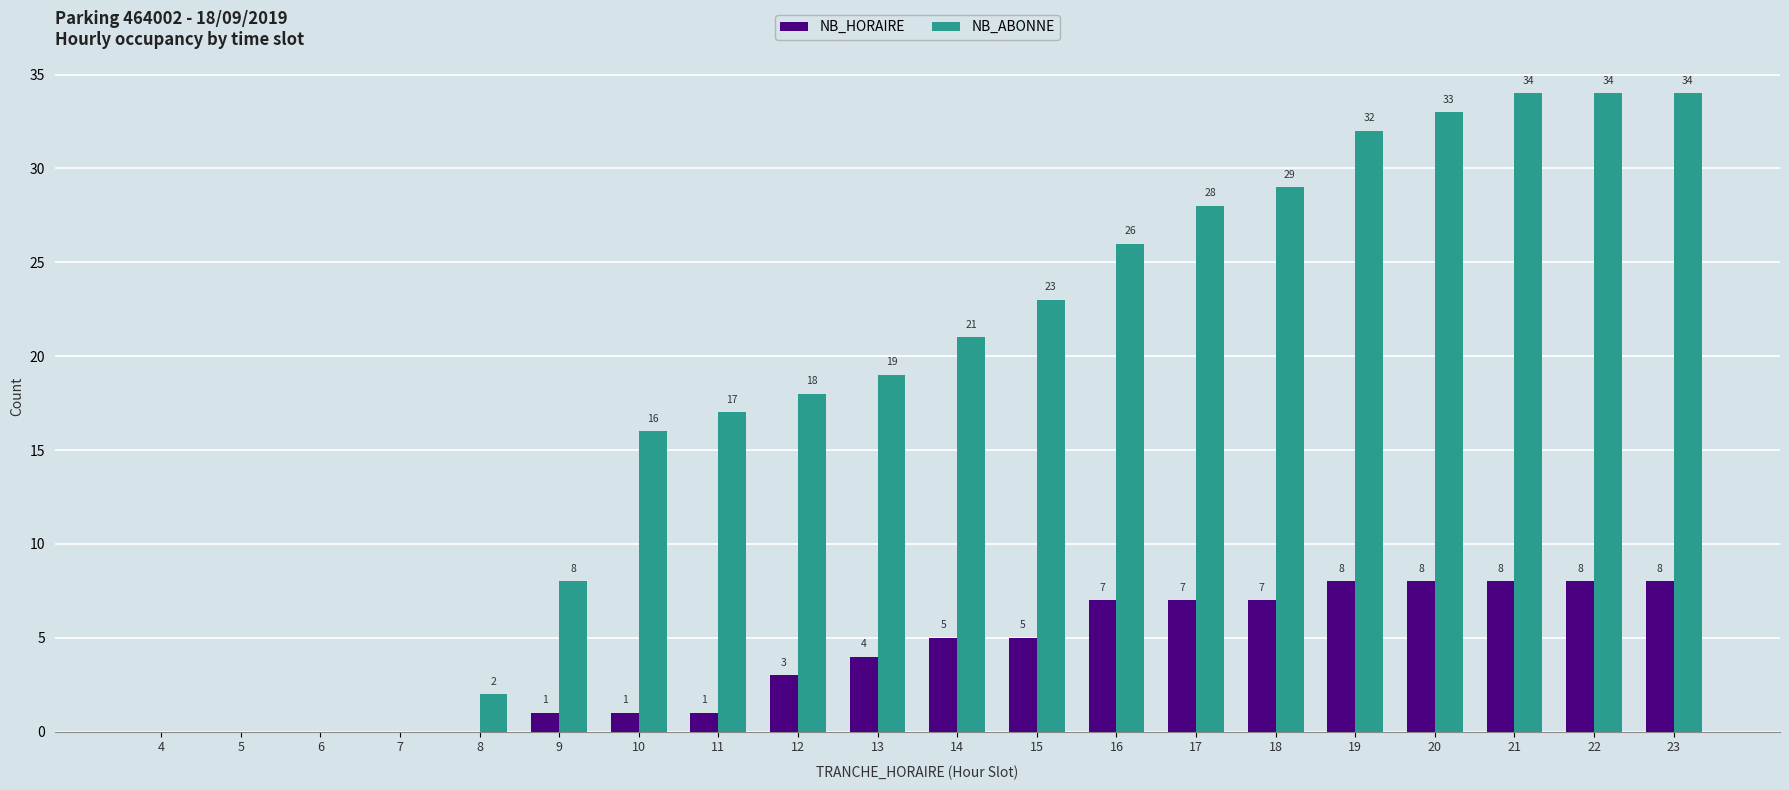

What is the approximate value of NB_ABONNE at 19?

32